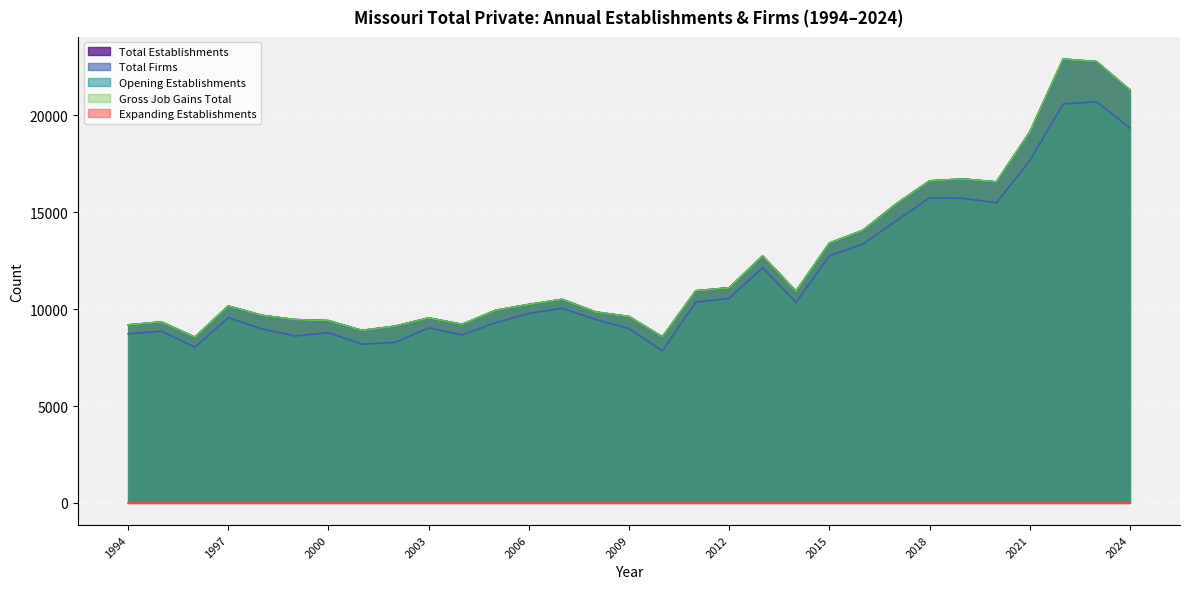

Is it true that Opening Establishments equals 21313 at 2024?

True